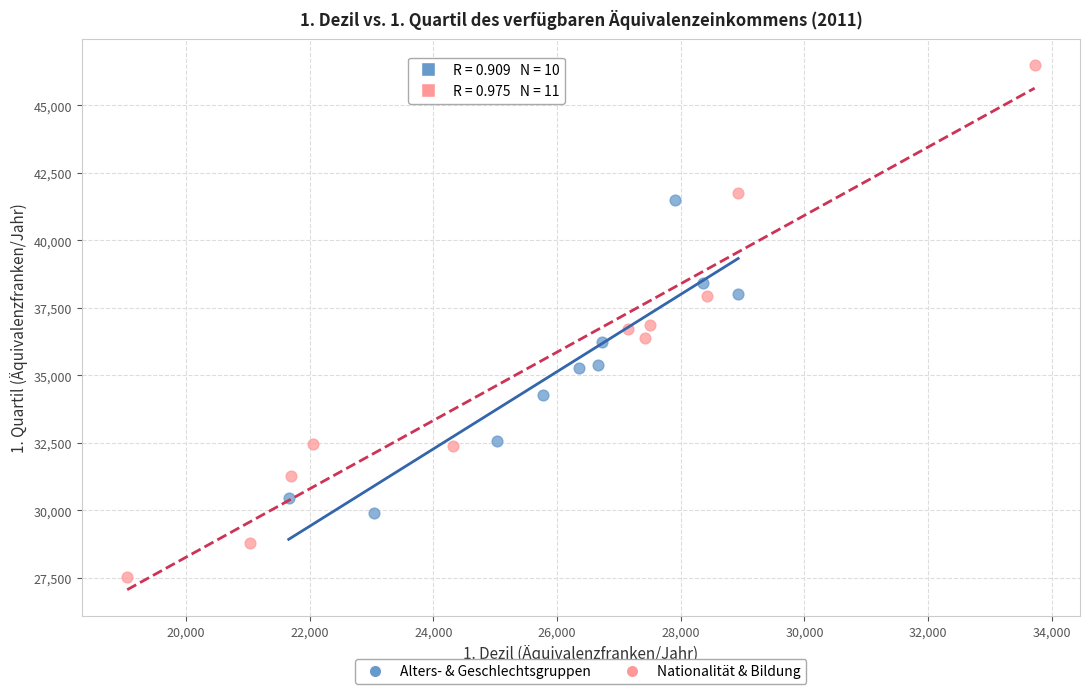

Which series has the widest spread of Y values?

Nationalität & Bildung